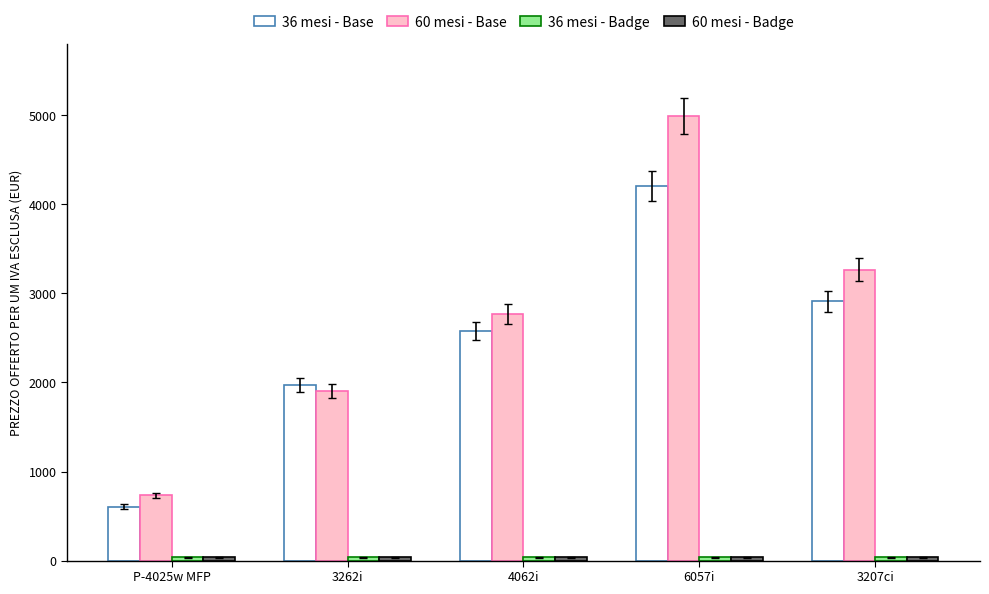

Which series has the widest spread of values?

60 mesi - Base